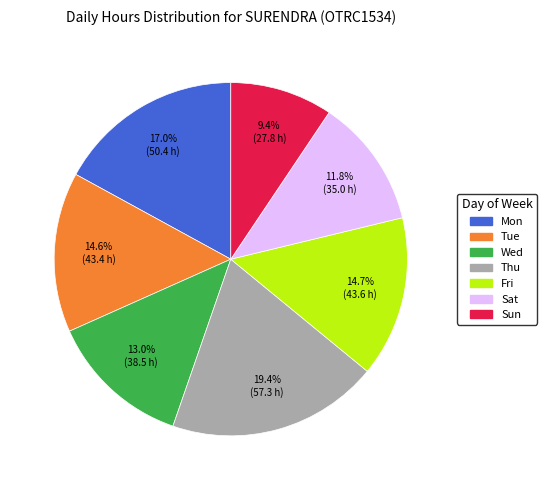

How many slices are in this pie chart?

7